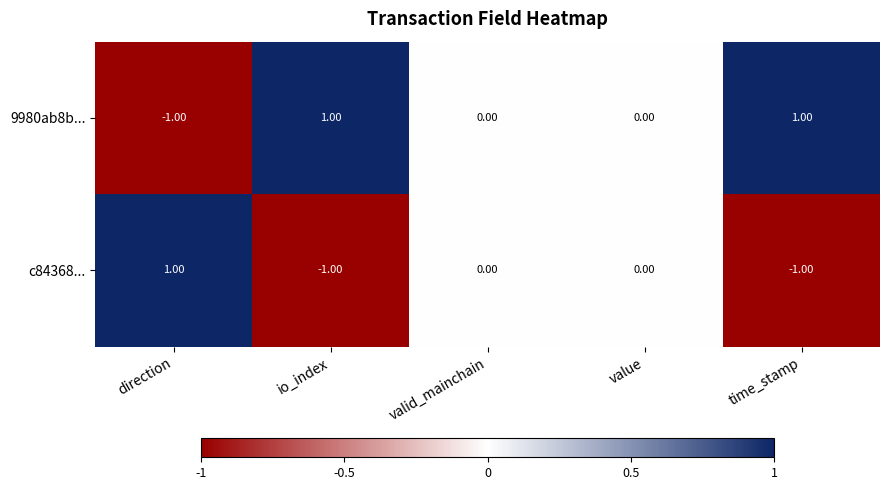

What is the difference between the highest and lowest values at direction?

2